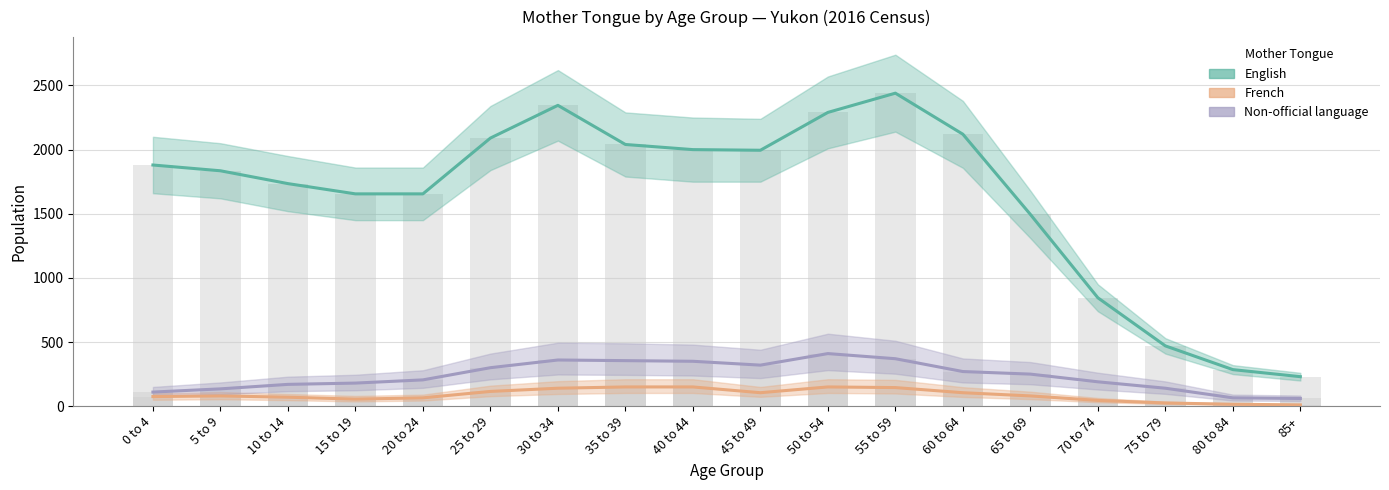

Which series has the largest range (max minus min)?

English